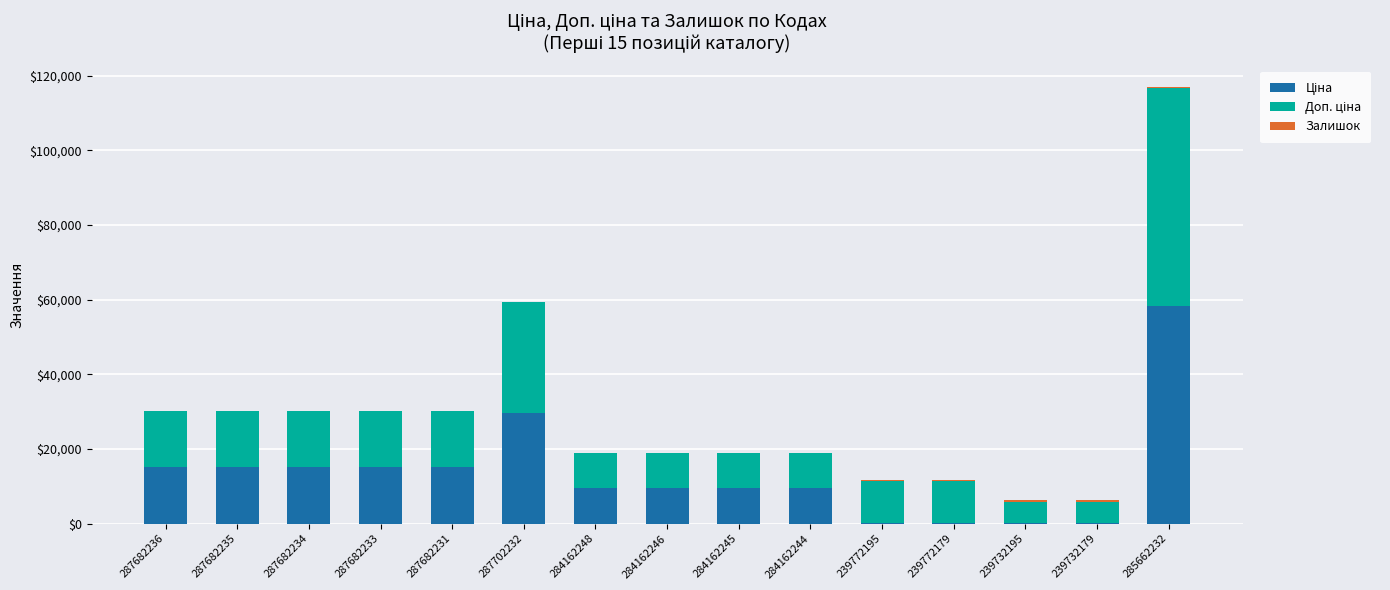

At which category is the sum across all series the highest?

285662232